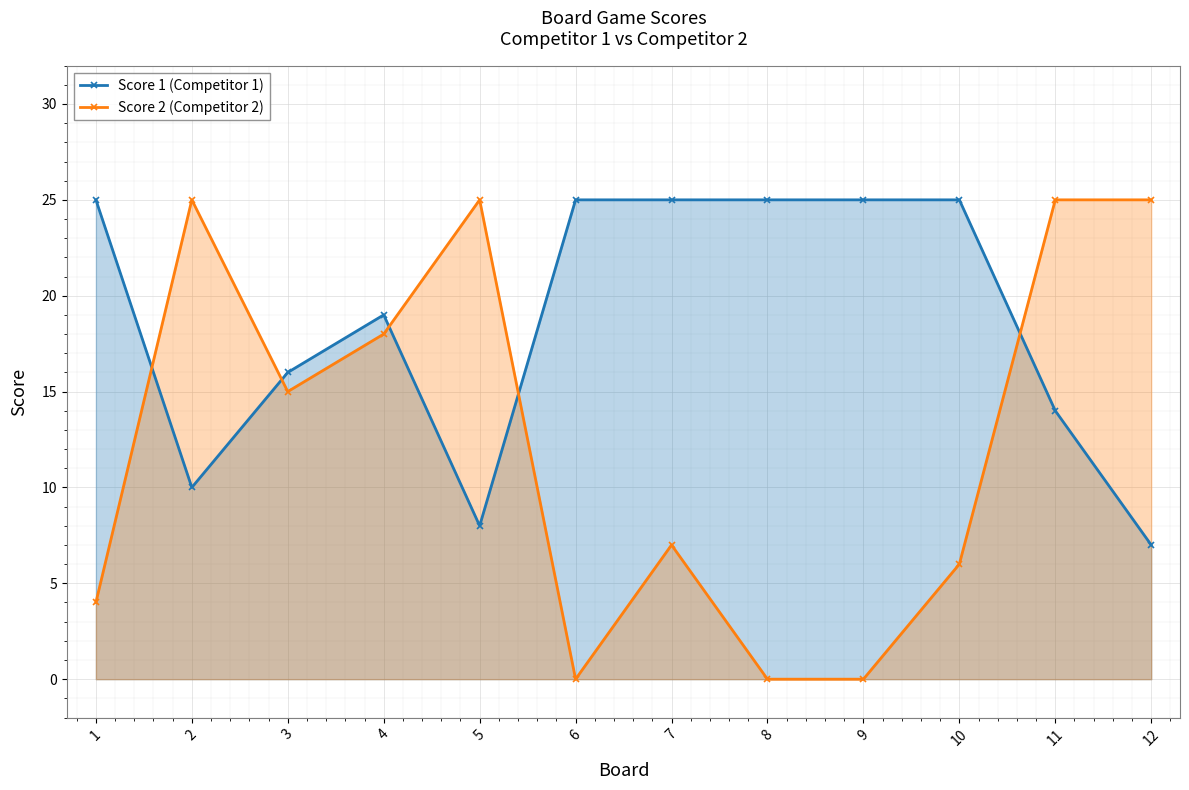

What is the value of the Score 1 (Competitor 1) point at the 6th from the left?

25